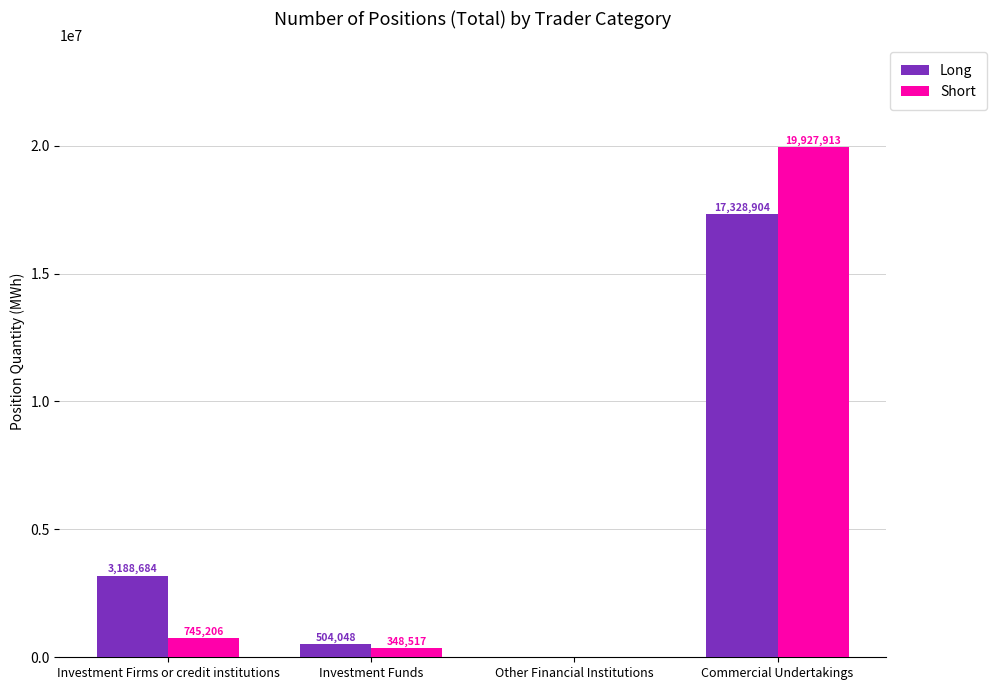

Read the Short value at Commercial Undertakings, to the nearest 100.

19927900